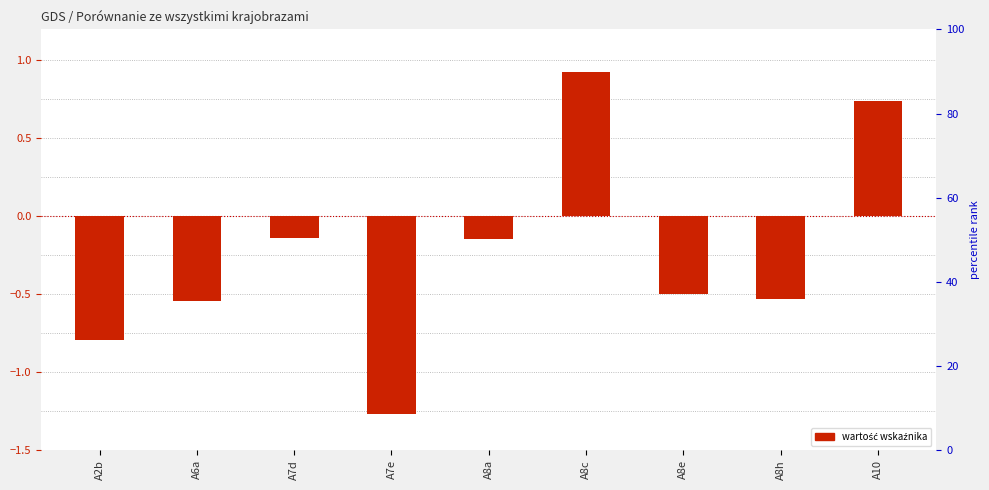

At which label is the value closest to 0?

A7d